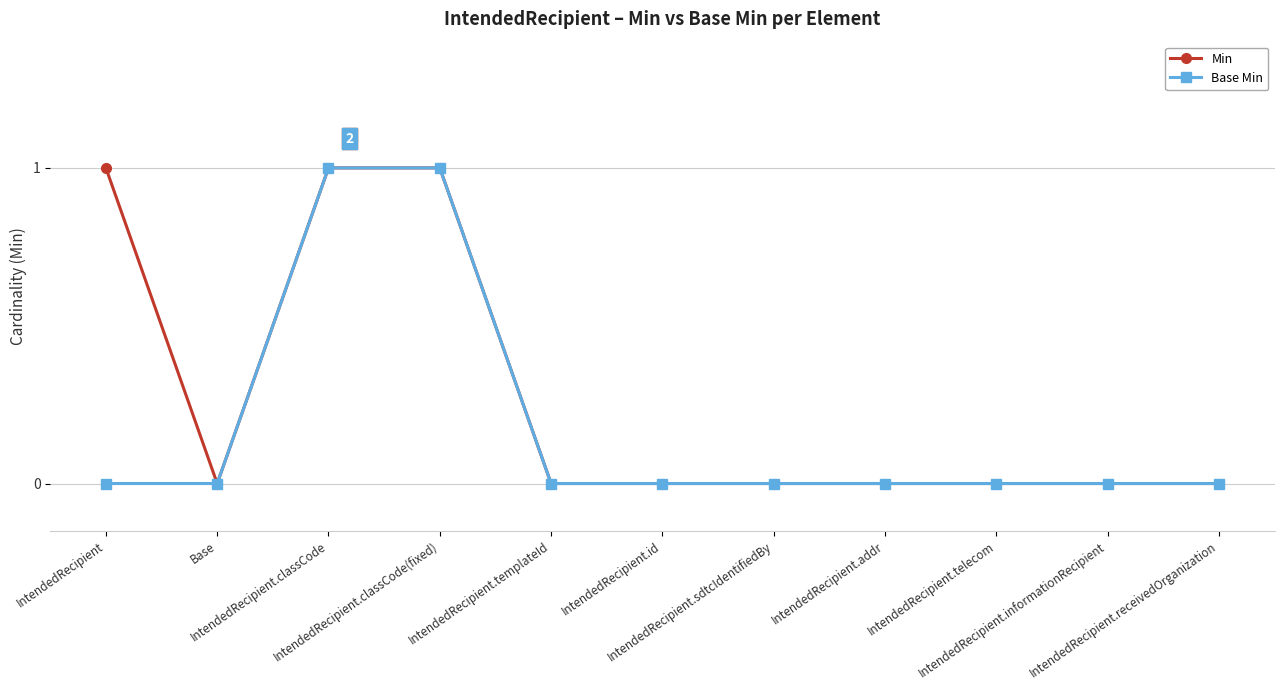

Does the chart display data point markers on the line(s)?

Yes